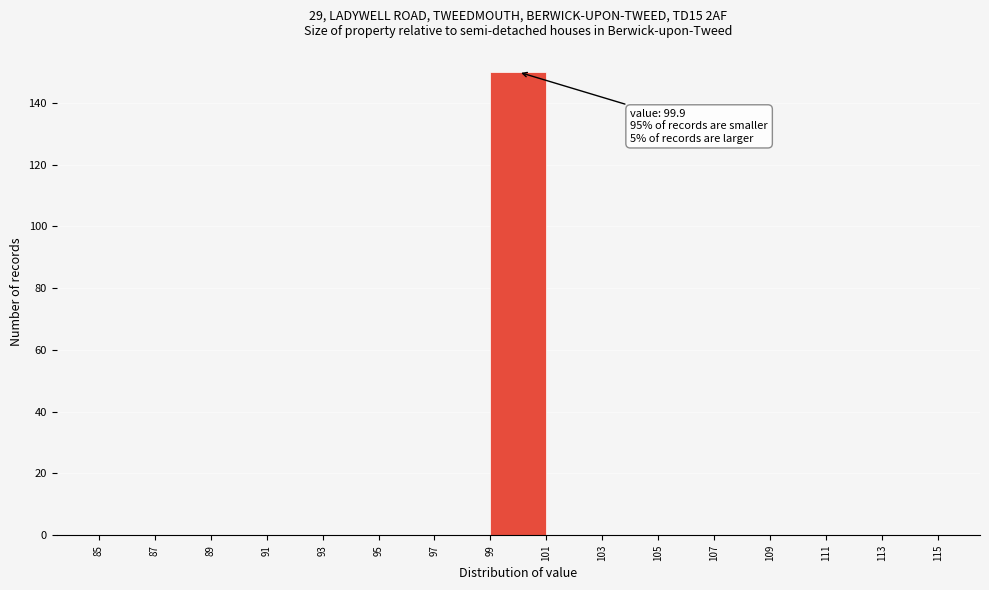

Over which range of the x-axis is the bar tallest?

99 to 101